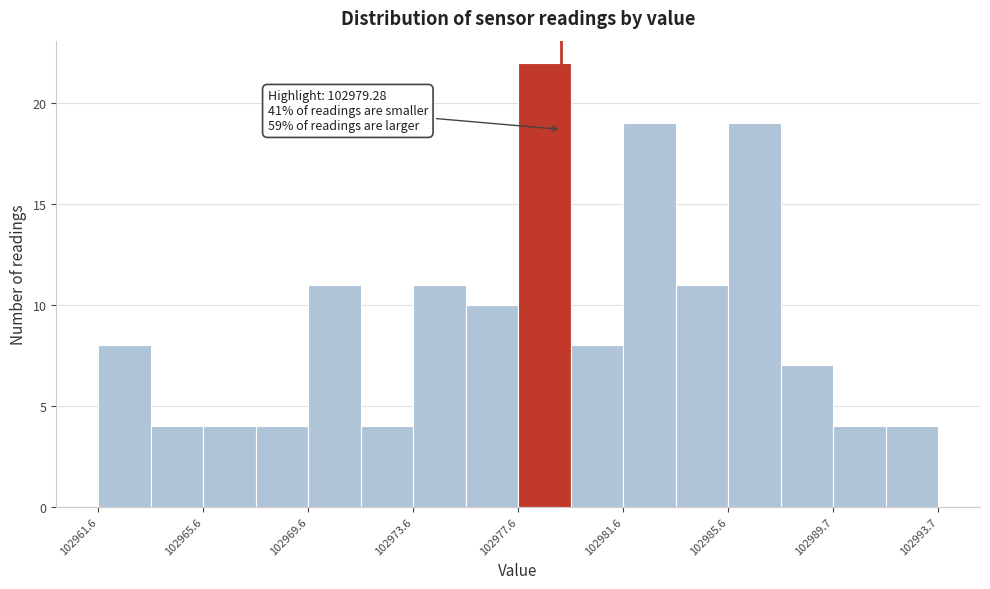

Which range on the x-axis has the tallest bar?

102977.5 to 102979.5